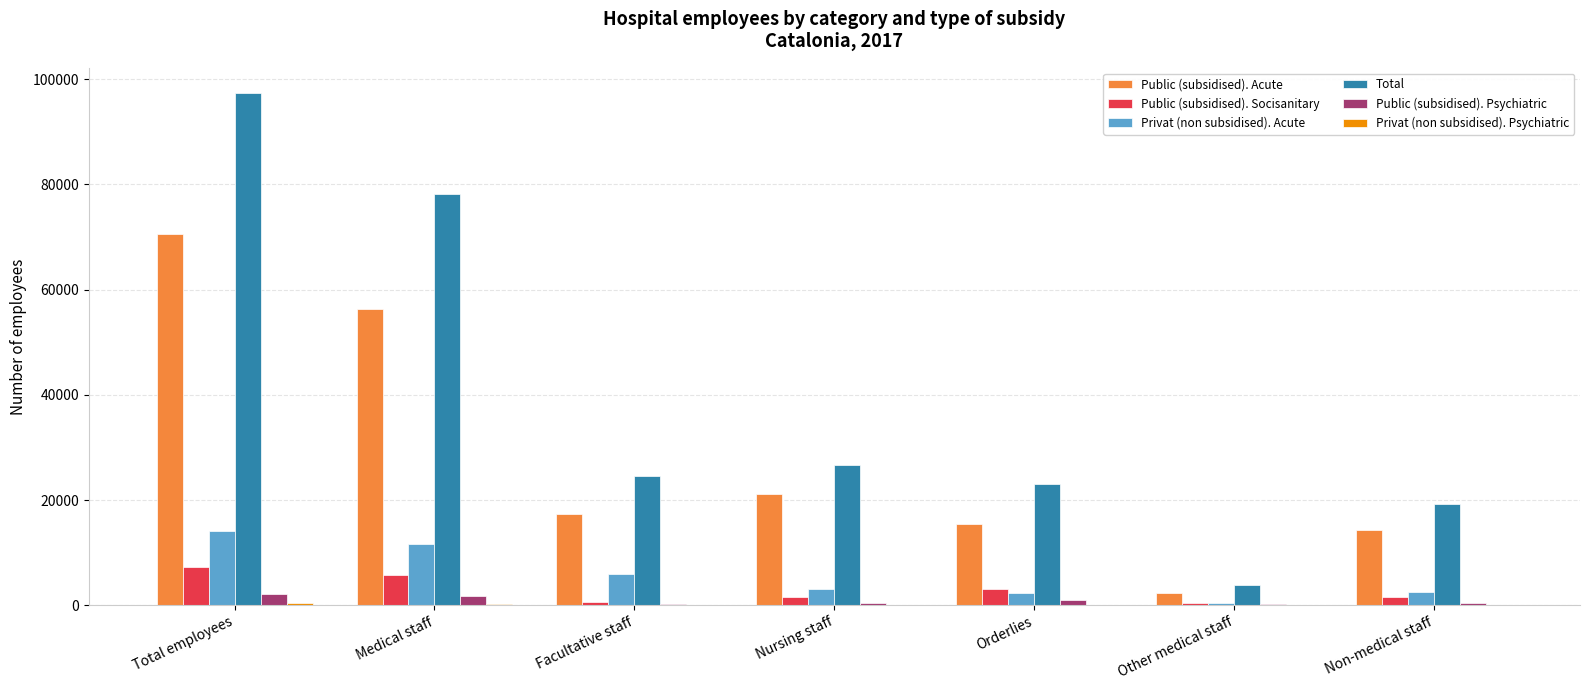

Between Medical staff and Orderlies, which series saw the biggest shift?

Total